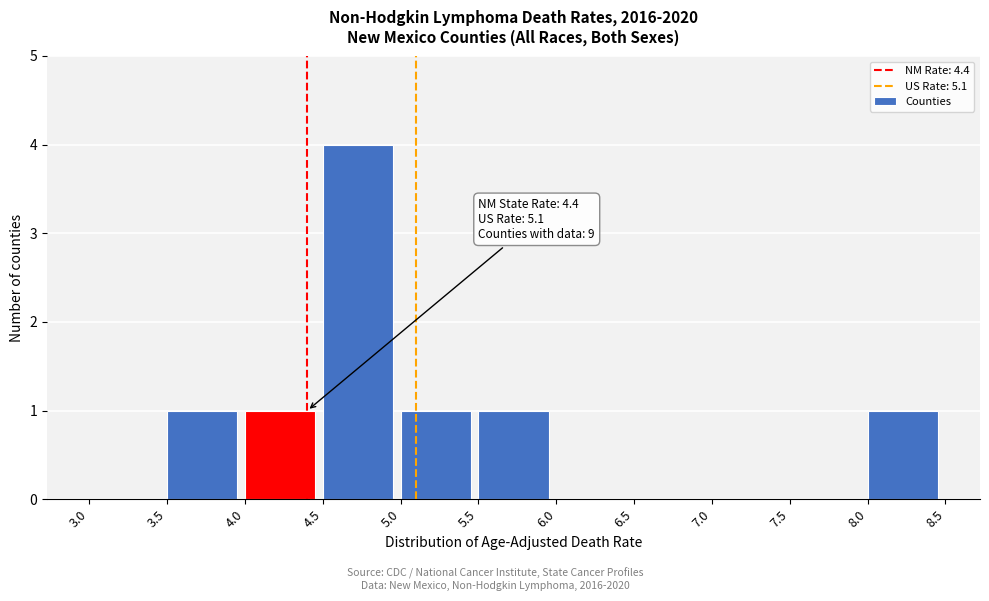

Which range on the x-axis has the tallest bar?

4.5 to 5.0